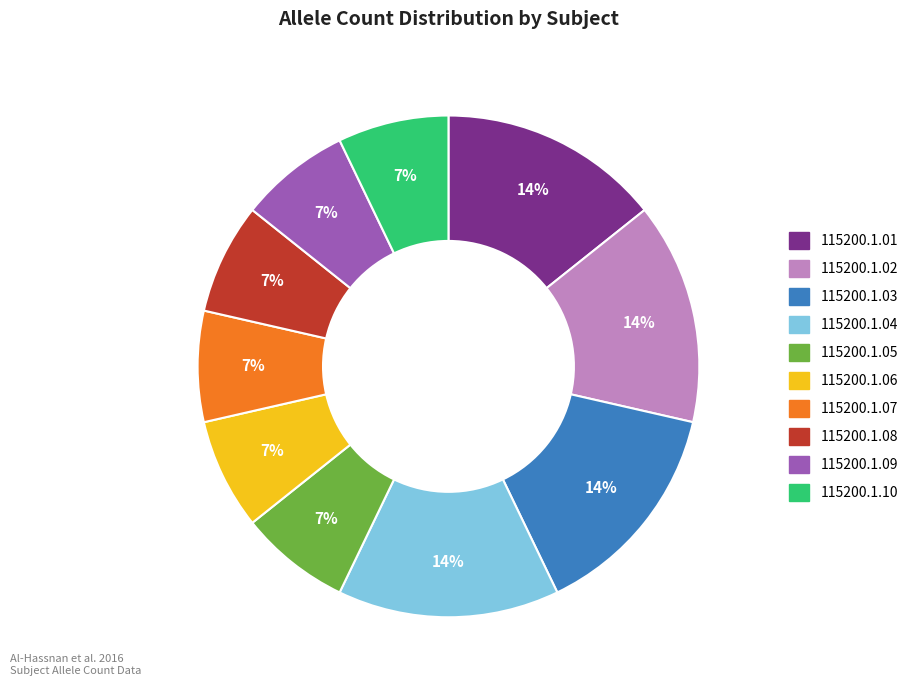

To the nearest percent, what is the average slice percentage?

10%